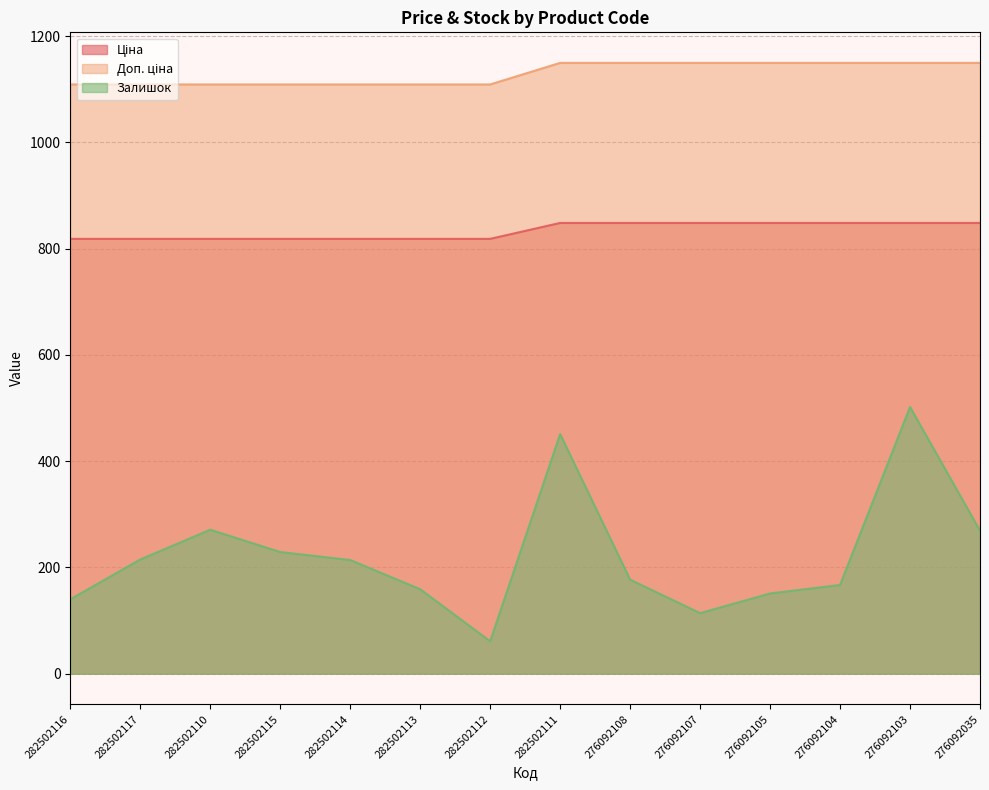

What is the difference between the Залишок values at 282502116 and 276092105?

11.0